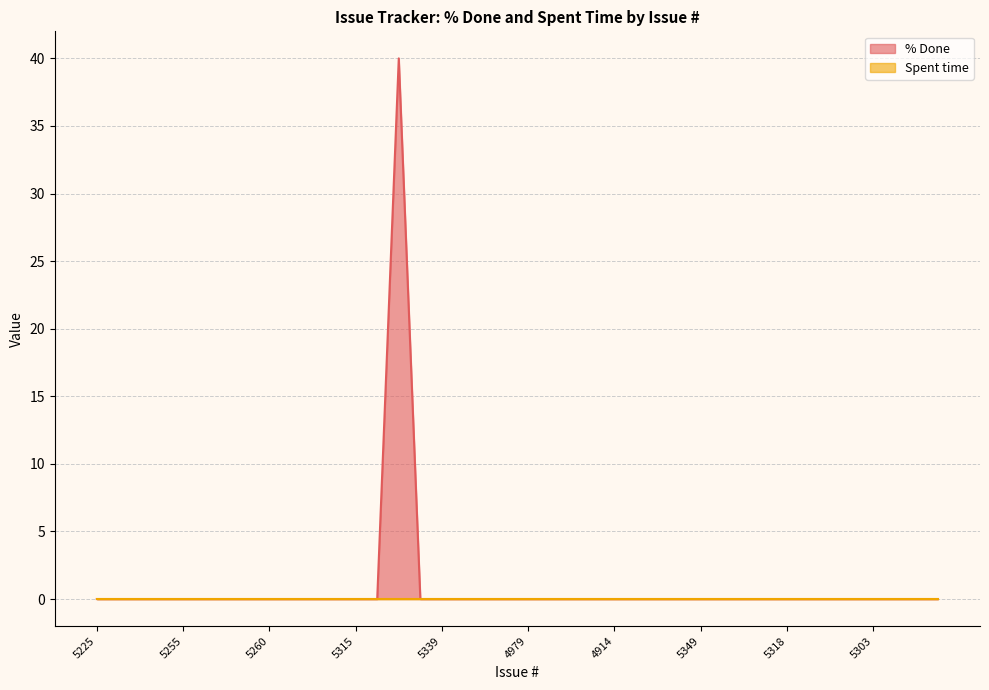

Which has a higher value, 4915 or 5236?

4915